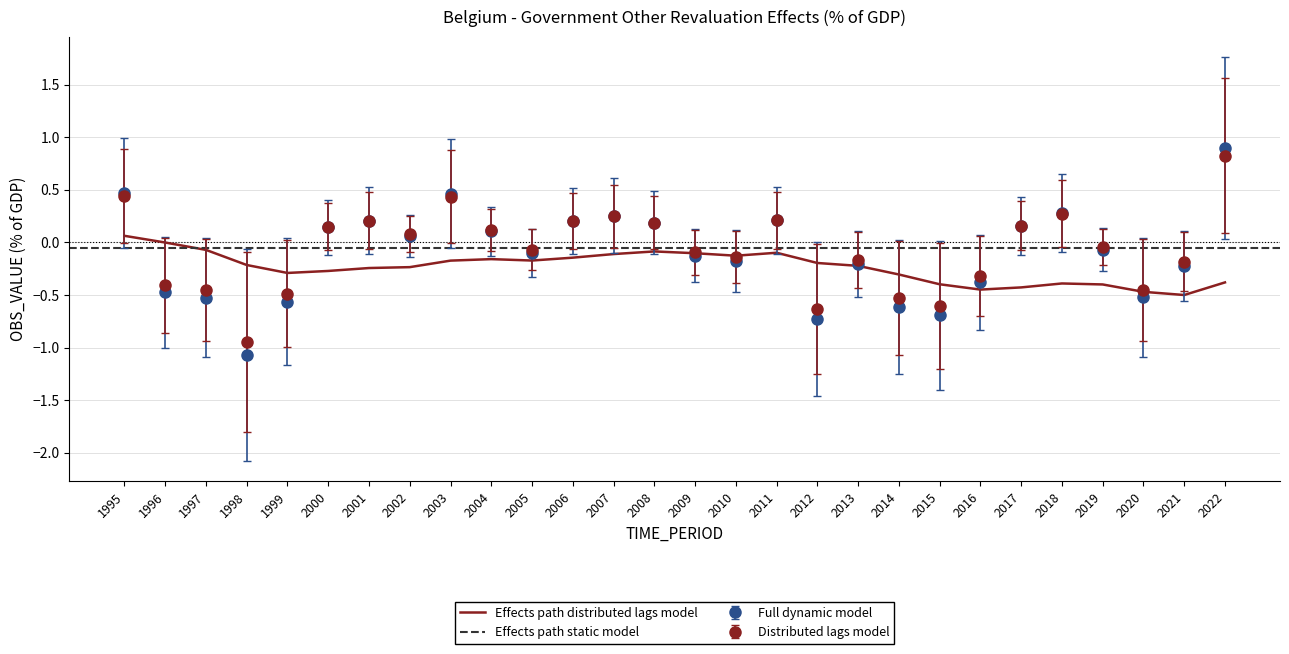

What is the greatest value displayed?

0.9